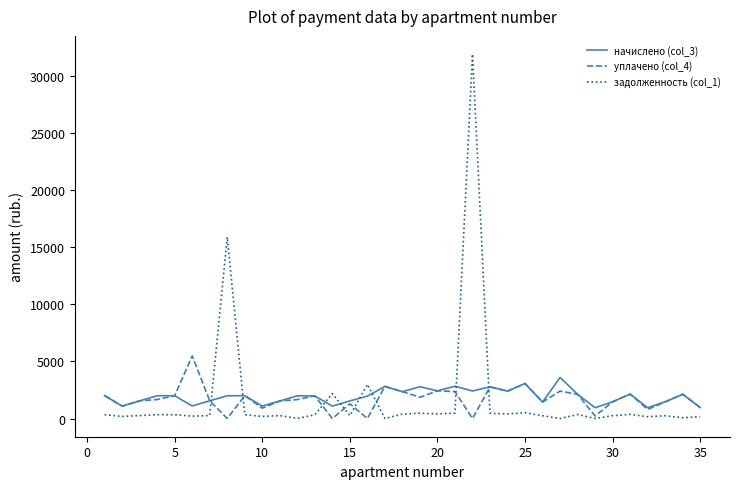

Rank the series by their maximum value, from highest to lowest.

задолженность (col_1), уплачено (col_4), начислено (col_3)